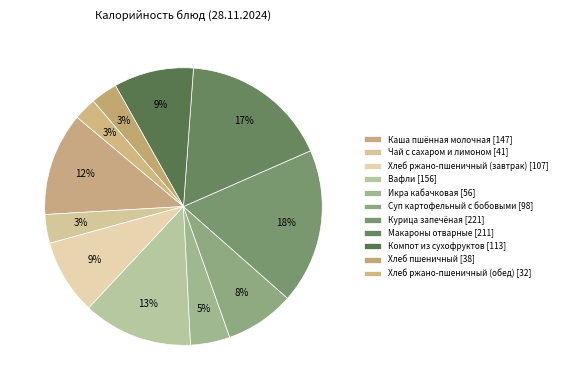

The Вафли slice represents 13% of the pie. True or false?

True